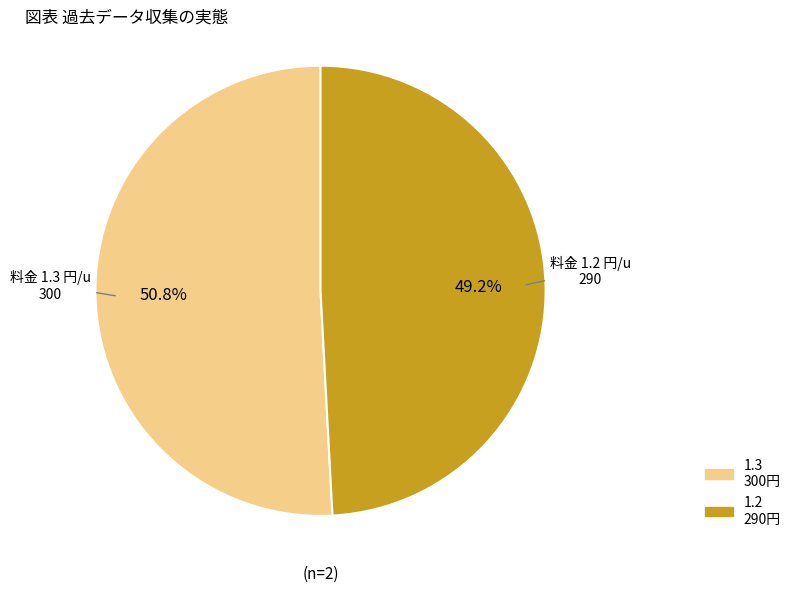

Which slice is the smallest?

1.2